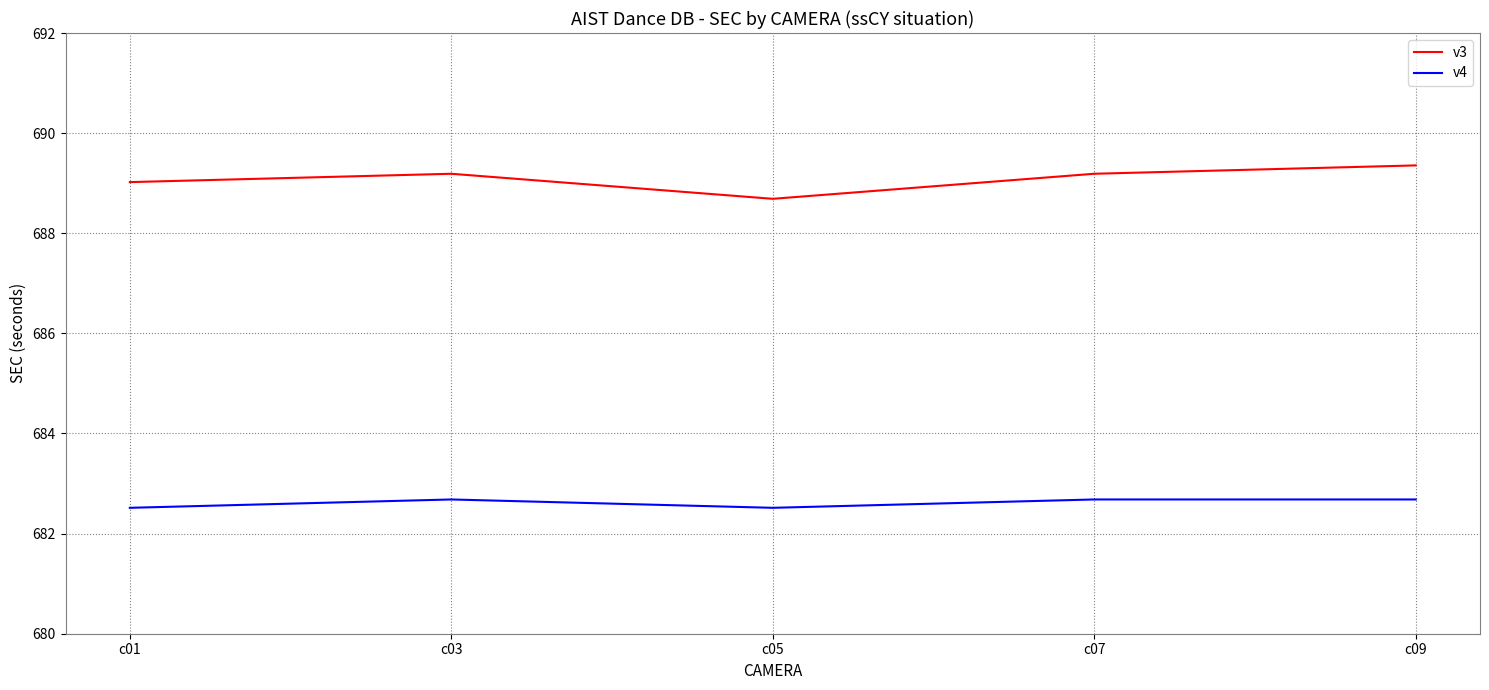

True or false: v3 has a value of 689.2 at c03.

True